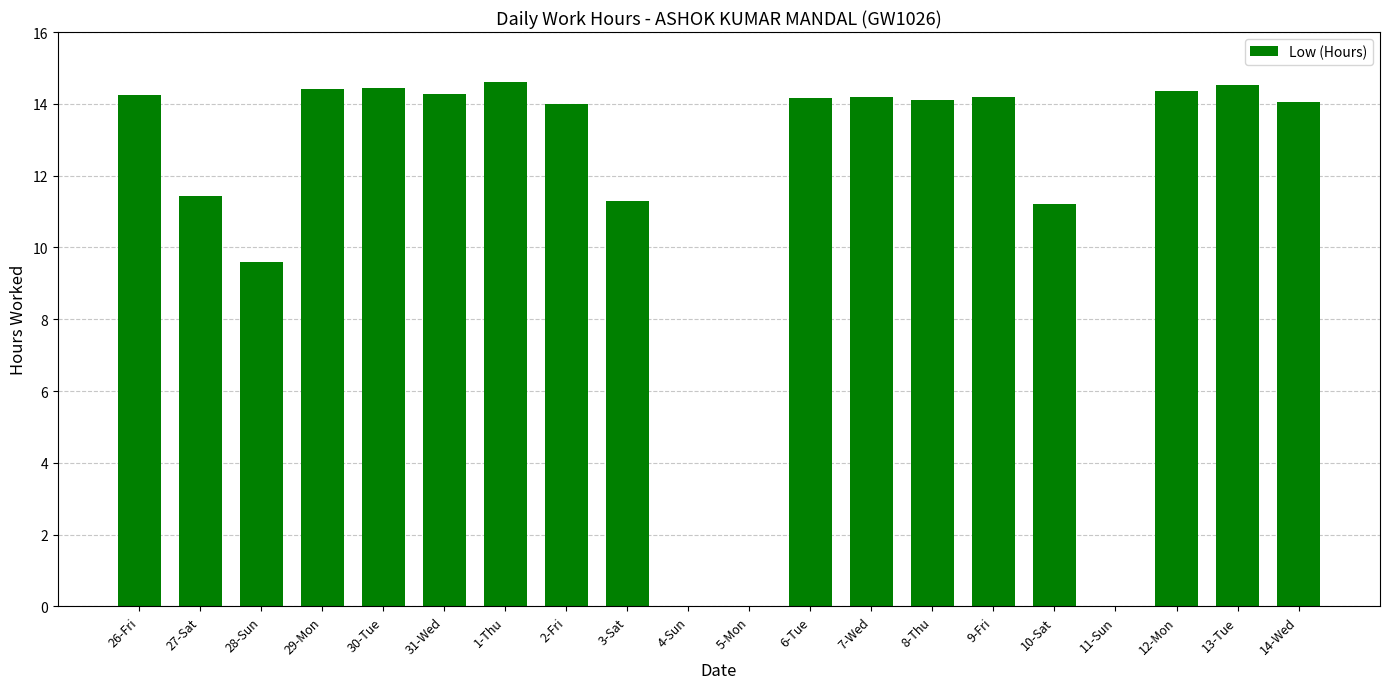

Are the bars grouped side by side (vs. stacked)?

No